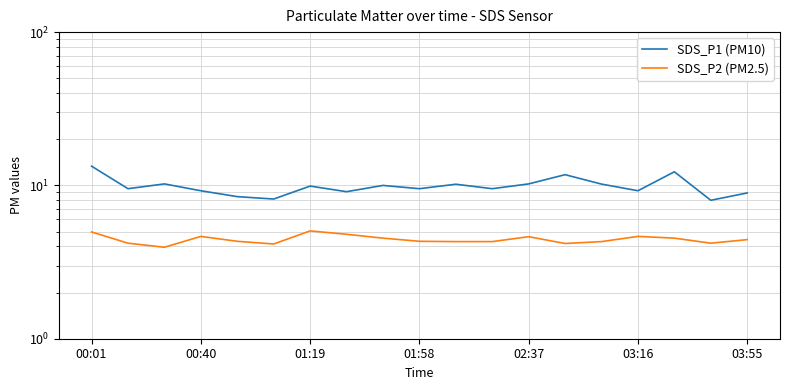

At 00:40, list the series in order from smallest to largest.

SDS_P2 (PM2.5), SDS_P1 (PM10)